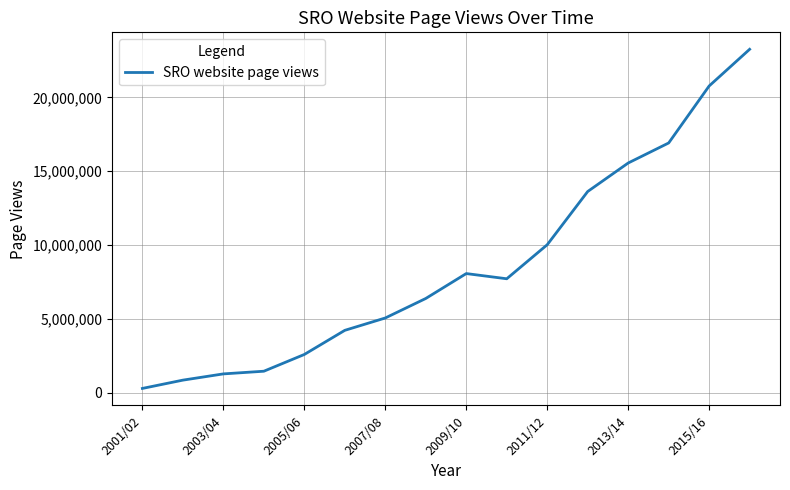

What is the greatest value displayed?

23260411